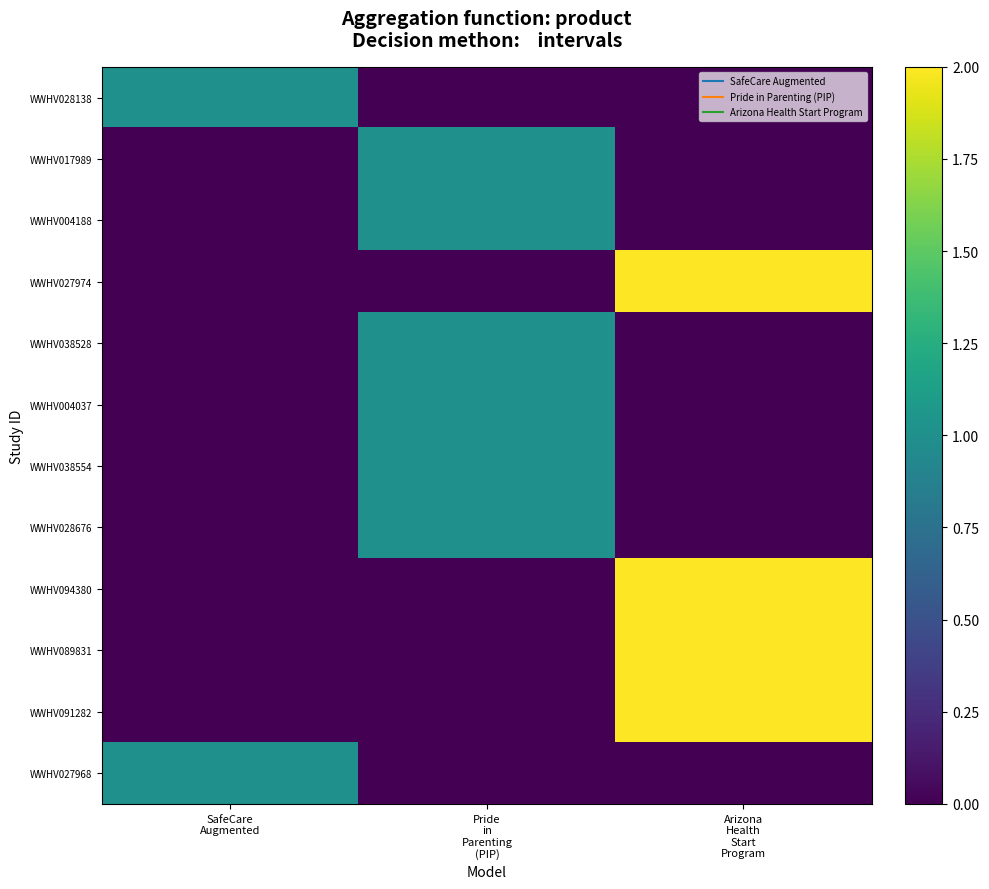

Reading right to left, extract all data points from this chart.

WWHV028138: Arizona
Health
Start
Program=0	Pride
in
Parenting
(PIP)=0	SafeCare
Augmented=1
WWHV017989: Arizona
Health
Start
Program=0	Pride
in
Parenting
(PIP)=1	SafeCare
Augmented=0
WWHV004188: Arizona
Health
Start
Program=0	Pride
in
Parenting
(PIP)=1	SafeCare
Augmented=0
WWHV027974: Arizona
Health
Start
Program=2	Pride
in
Parenting
(PIP)=0	SafeCare
Augmented=0
WWHV038528: Arizona
Health
Start
Program=0	Pride
in
Parenting
(PIP)=1	SafeCare
Augmented=0
WWHV004037: Arizona
Health
Start
Program=0	Pride
in
Parenting
(PIP)=1	SafeCare
Augmented=0
WWHV038554: Arizona
Health
Start
Program=0	Pride
in
Parenting
(PIP)=1	SafeCare
Augmented=0
WWHV028676: Arizona
Health
Start
Program=0	Pride
in
Parenting
(PIP)=1	SafeCare
Augmented=0
WWHV094380: Arizona
Health
Start
Program=2	Pride
in
Parenting
(PIP)=0	SafeCare
Augmented=0
WWHV089831: Arizona
Health
Start
Program=2	Pride
in
Parenting
(PIP)=0	SafeCare
Augmented=0
WWHV091282: Arizona
Health
Start
Program=2	Pride
in
Parenting
(PIP)=0	SafeCare
Augmented=0
WWHV027968: Arizona
Health
Start
Program=0	Pride
in
Parenting
(PIP)=0	SafeCare
Augmented=1